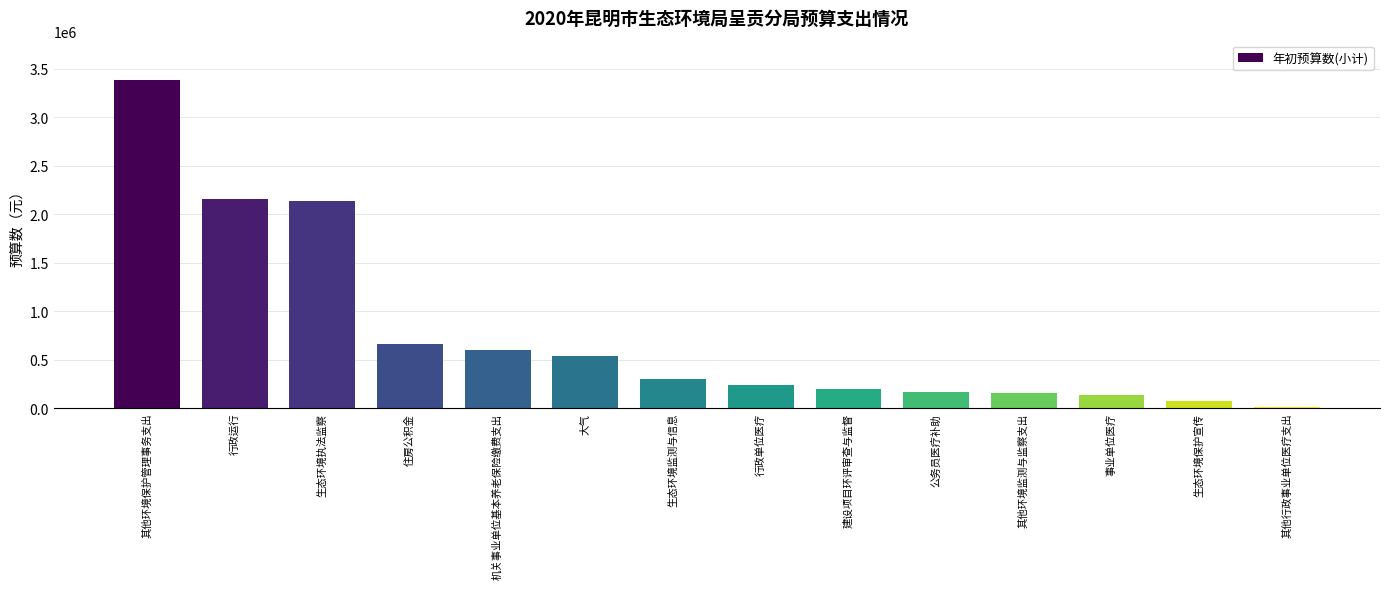

Is it true that the value at 住房公积金 is 658185.0?

True